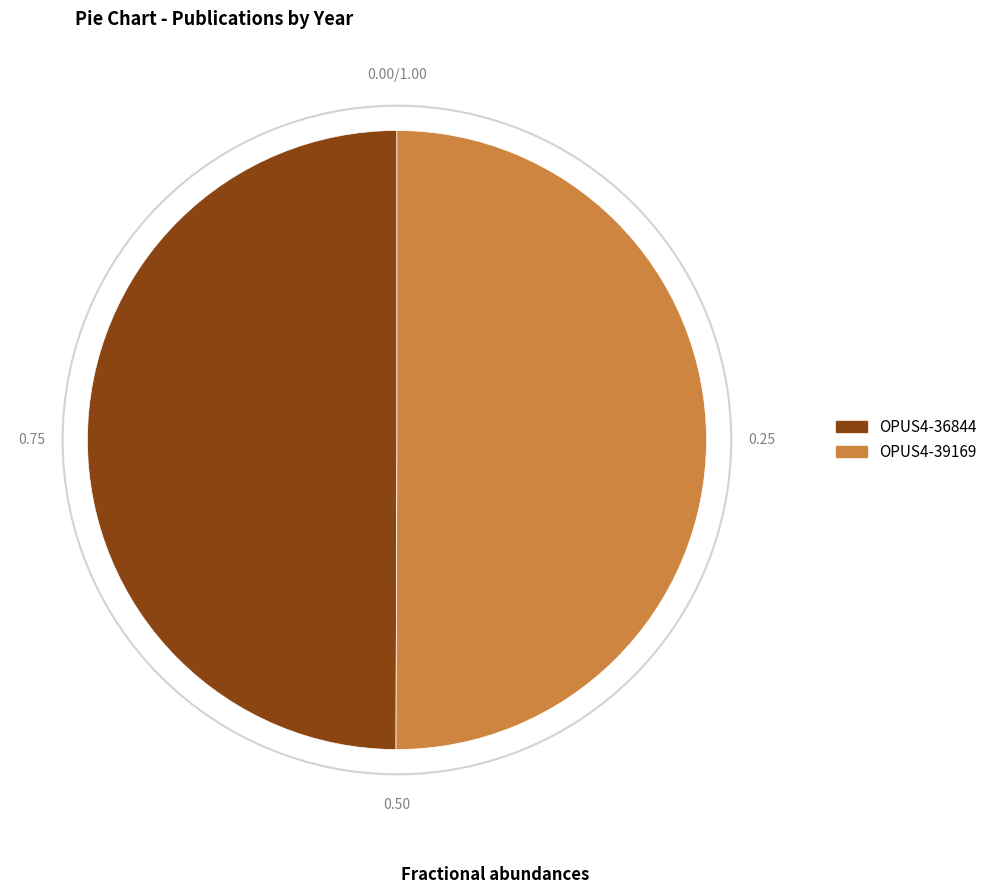

Do OPUS4-39169 and OPUS4-36844 together represent more than half of the pie?

Yes